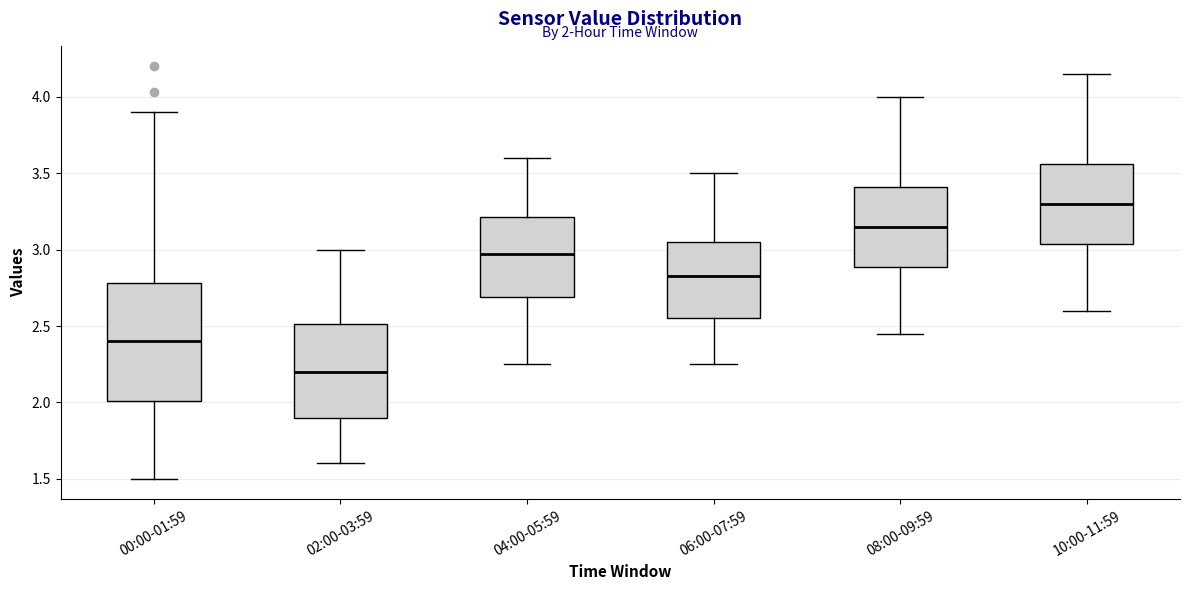

Which box has the highest median line?

10:00-11:59